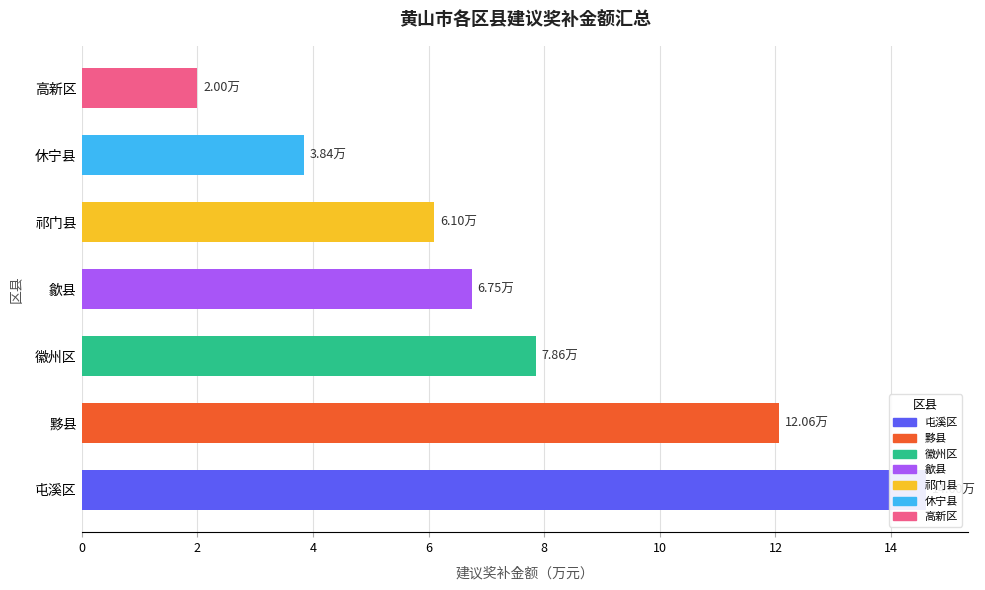

What is the average value?

7.6